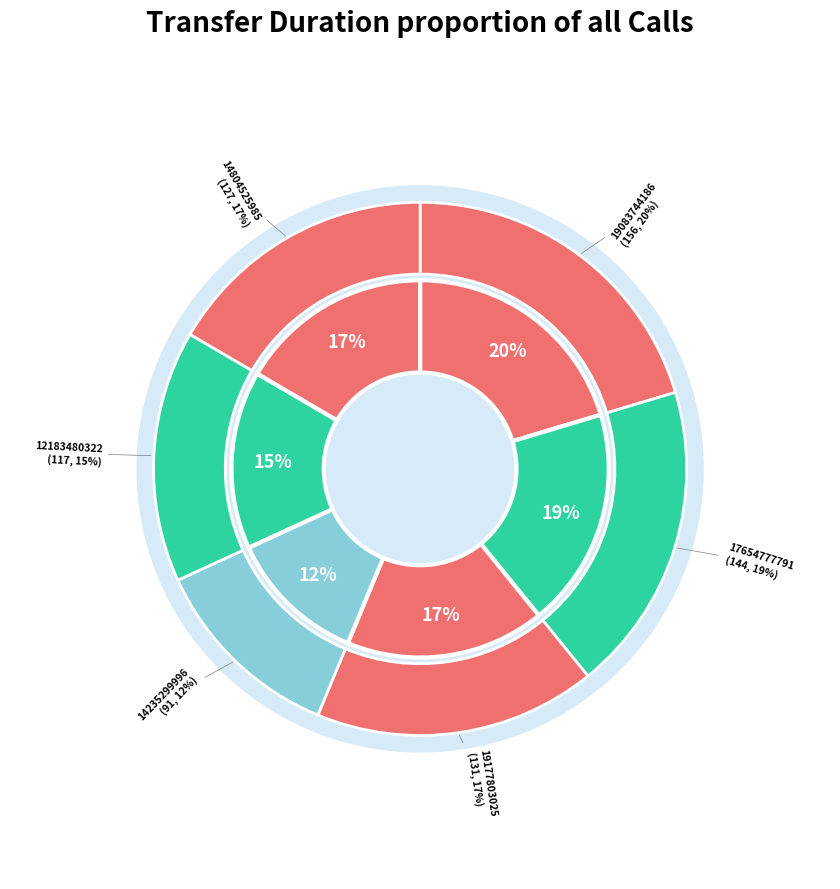

Which category has the biggest portion of the pie?

19083744186